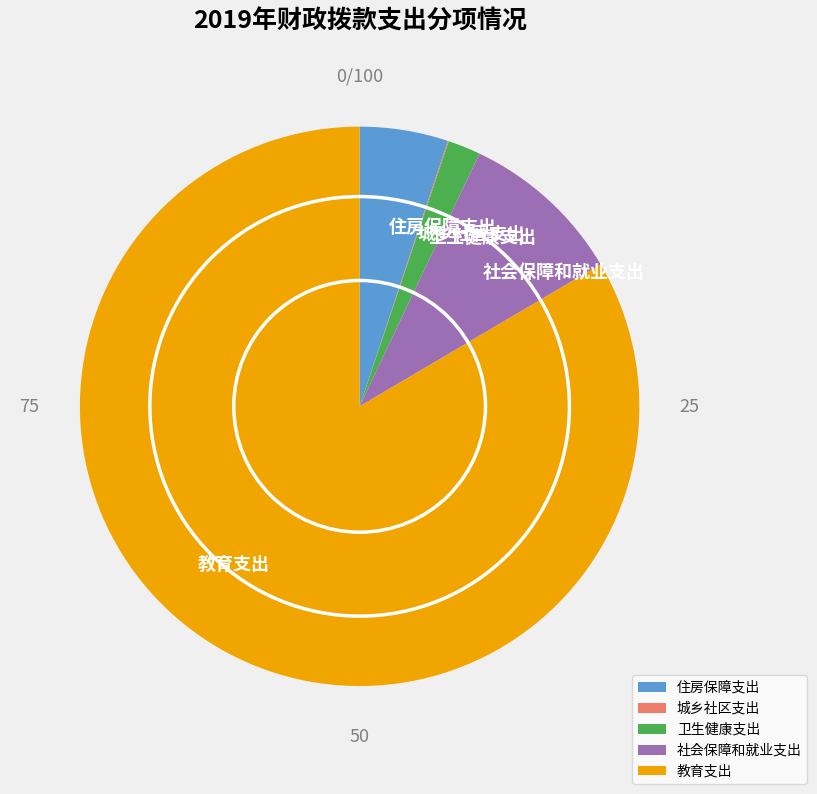

True or false: 住房保障支出 accounts for 11% of the total.

False